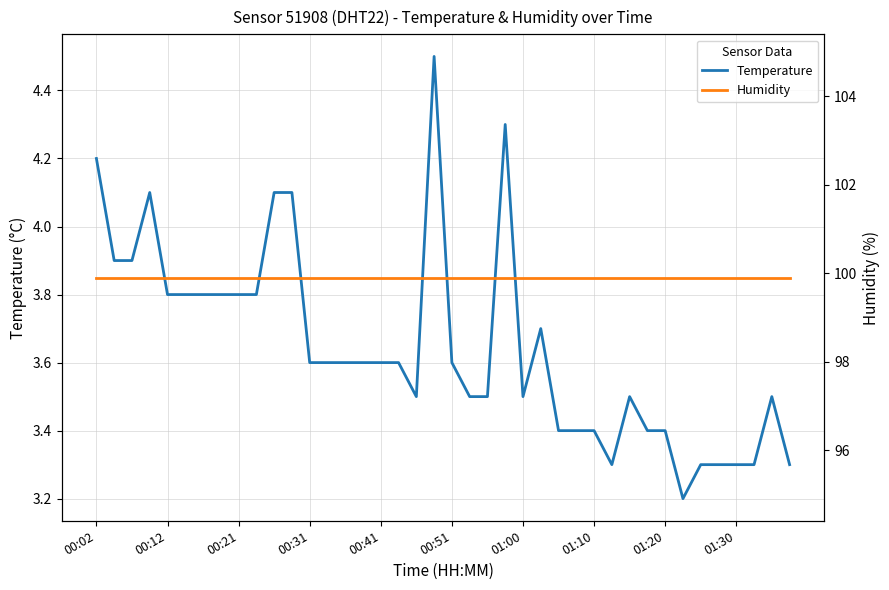

The Temperature series shows 5.1 at 01:10. True or false?

False